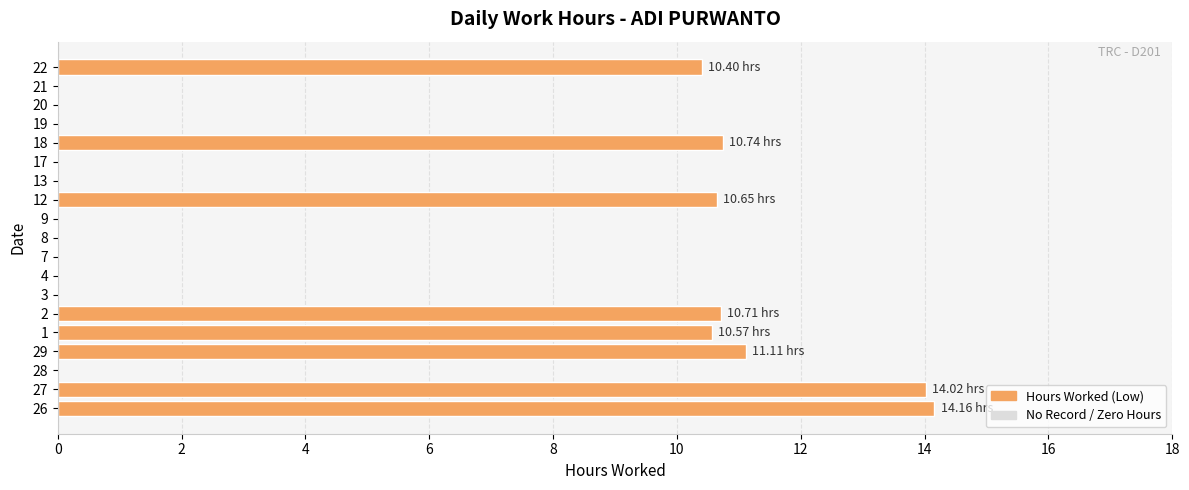

Between 17 and 26, which is larger?

26